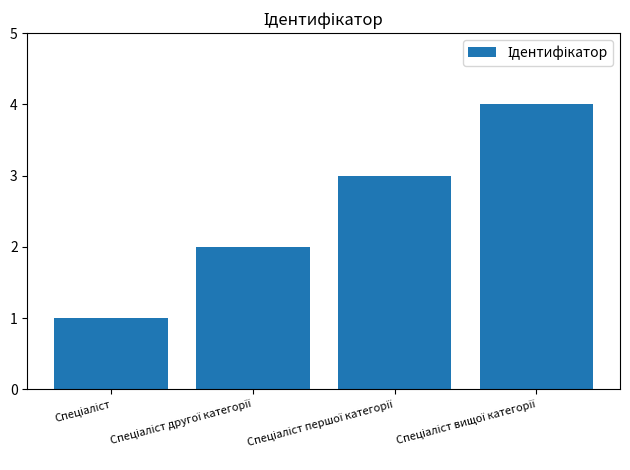

How many values are between 2 and 4?

3